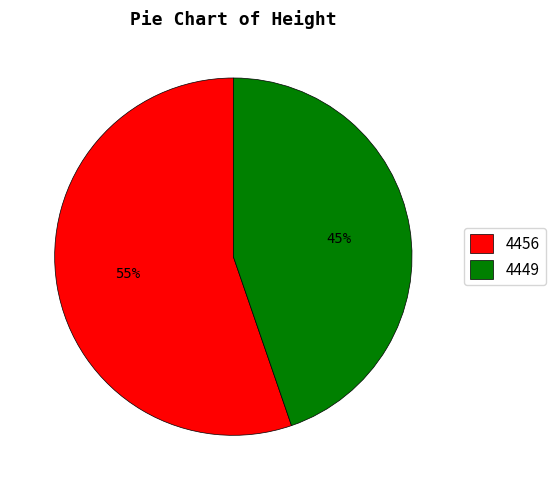

Is it true that 4449 is 52% of the pie?

False